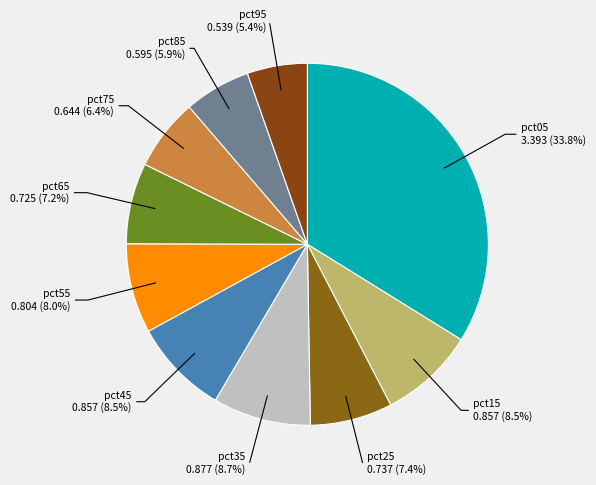

How many slices are in this pie chart?

10